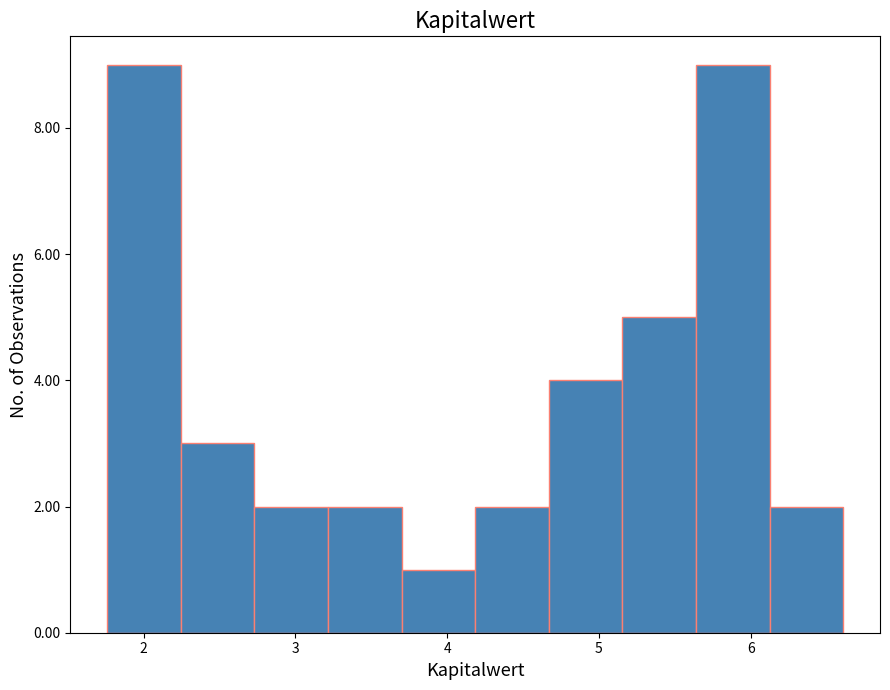

Reading left to right, list every bar in this chart as the range it spans on the x-axis followed by its height. Neither the bar edges nor the heights are printed on the chart, so give them approximately, as read against the axes.

1.8 to 2.2: 9
2.2 to 2.7: 3
2.7 to 3.2: 2
3.2 to 3.7: 2
3.7 to 4.2: 1
4.2 to 4.7: 2
4.7 to 5.2: 4
5.2 to 5.6: 5
5.6 to 6.1: 9
6.1 to 6.6: 2